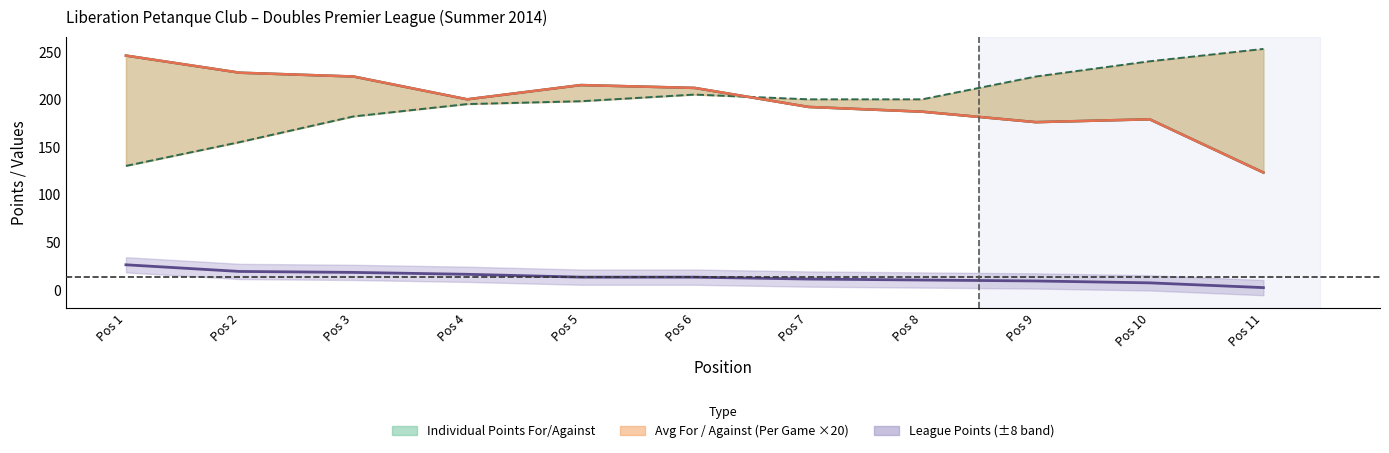

Is the value of Individual Points Against at Pos 8 greater than the value of League Points at Pos 11?

Yes